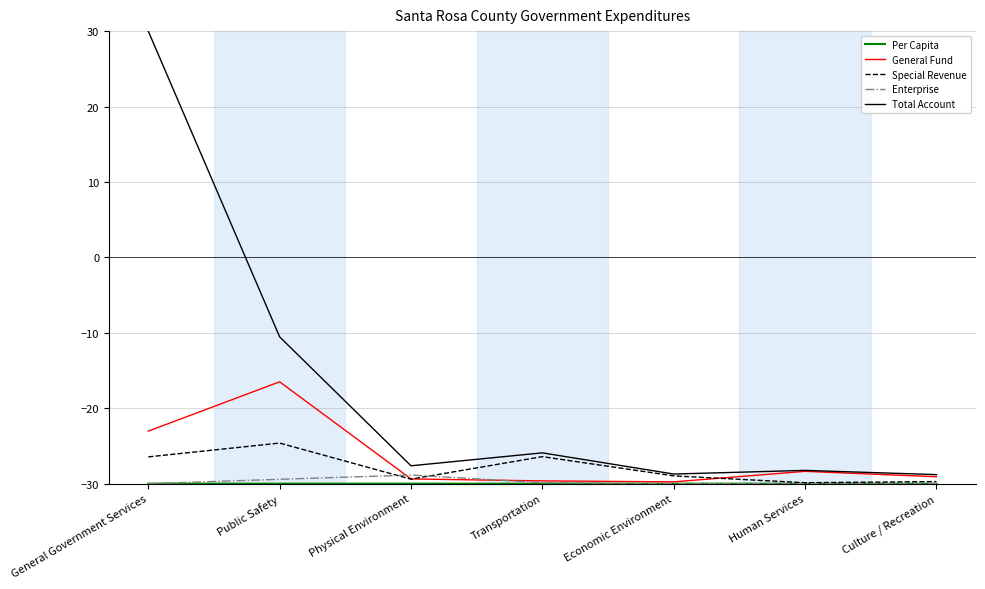

Where is Total Account nearest to the value 0?

Public Safety